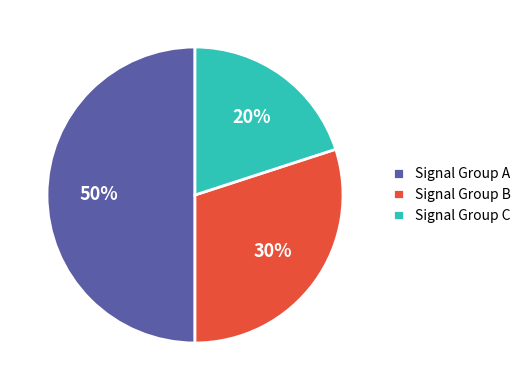

True or false: Signal Group A accounts for 50% of the total.

True